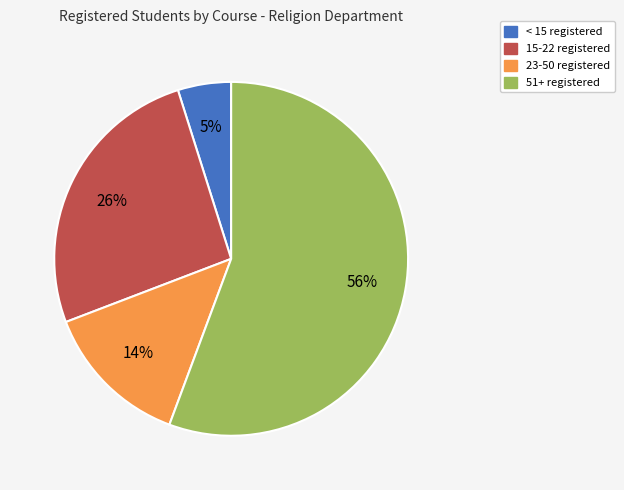

Which slice is the largest?

51+ registered